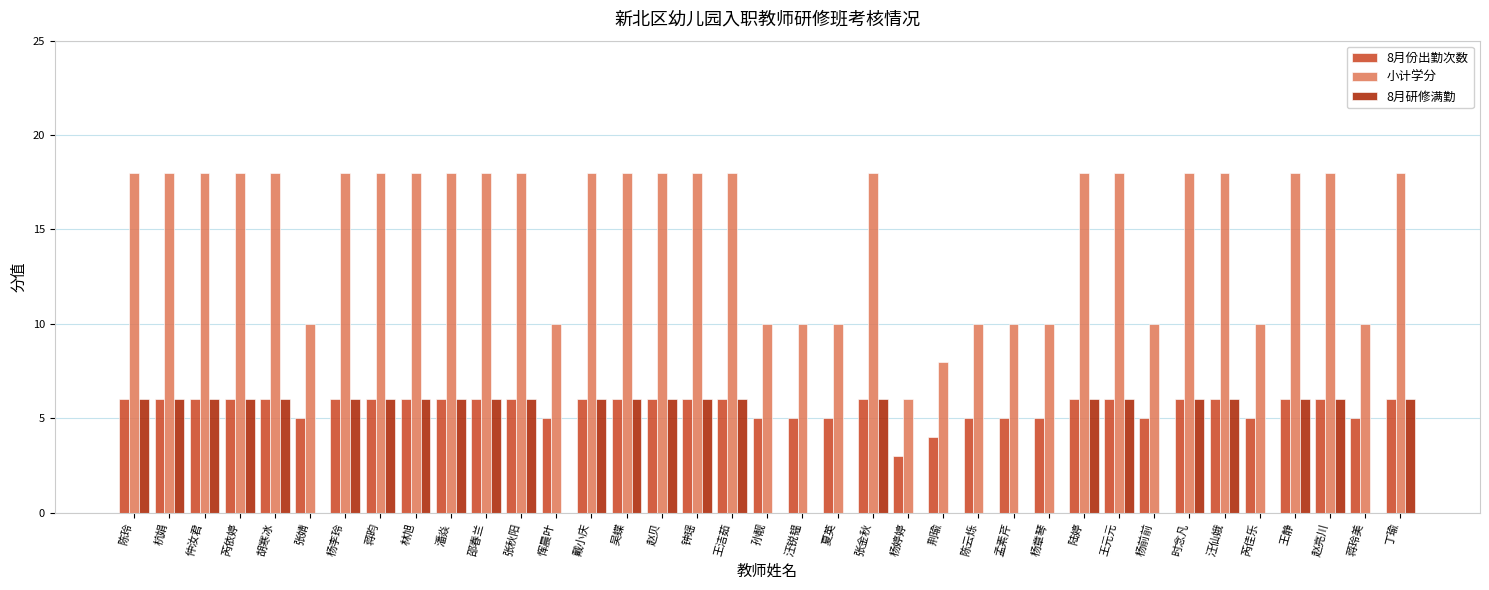

Which series has the largest total across all categories?

小计学分